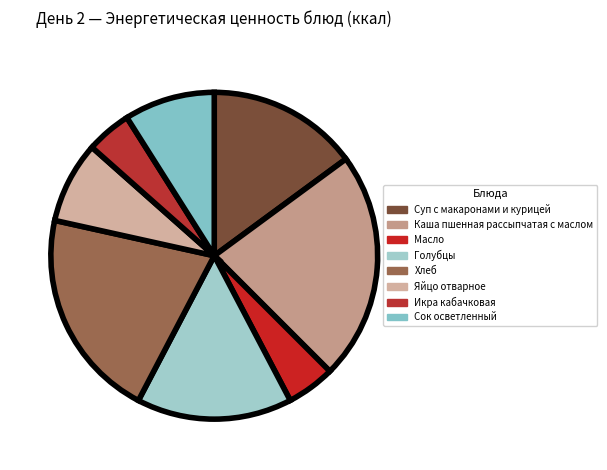

Is there any slice that represents more than half of the pie?

No